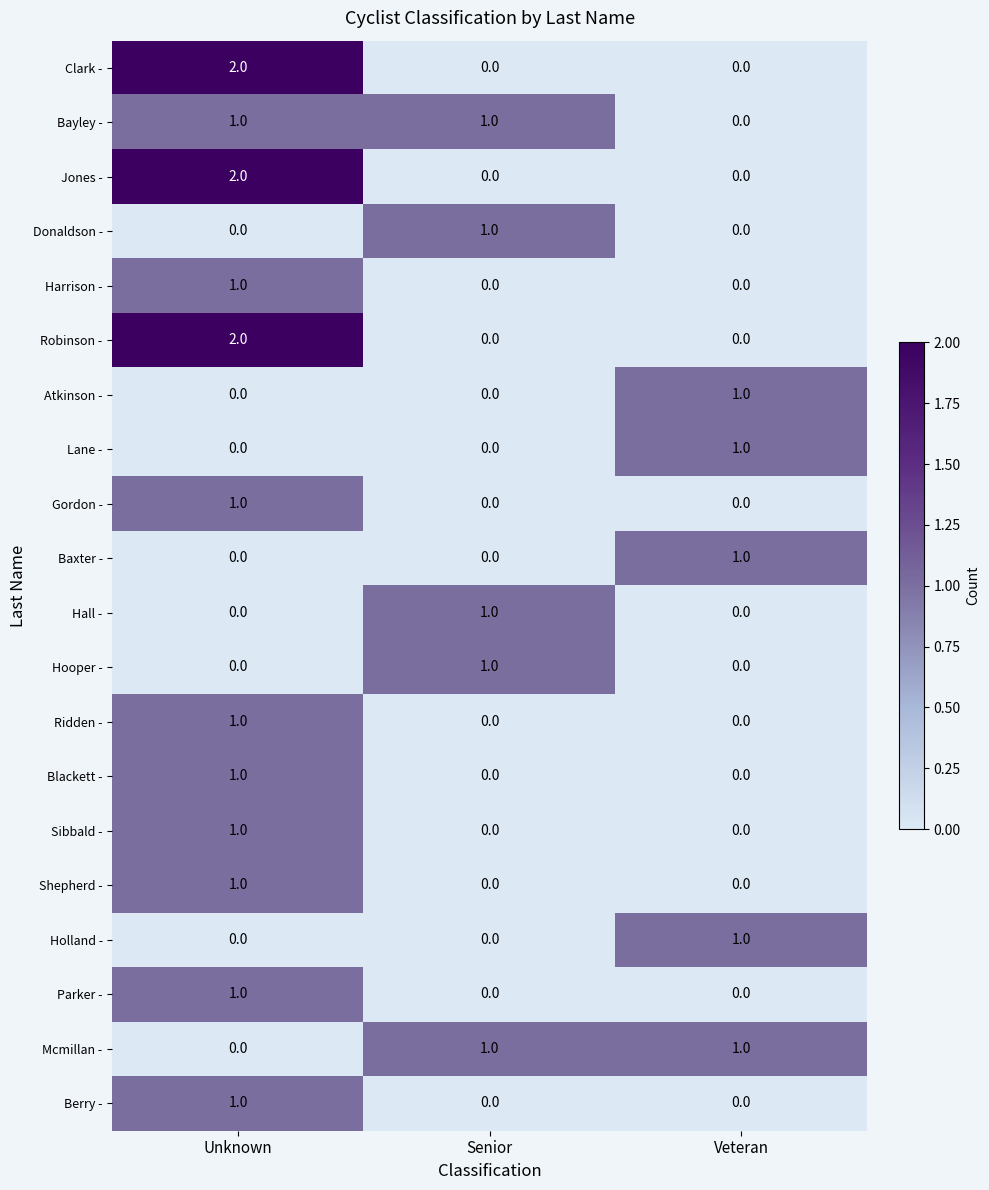

How many Jones - values are between 0 and 2?

3